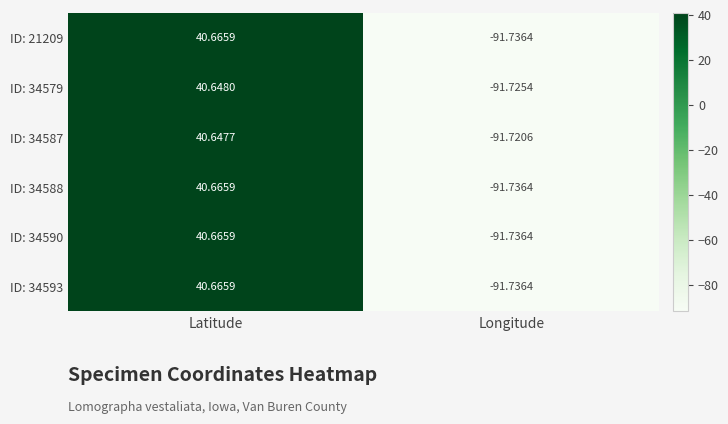

Rank the categories by ID: 34593 value from lowest to highest.

Longitude, Latitude